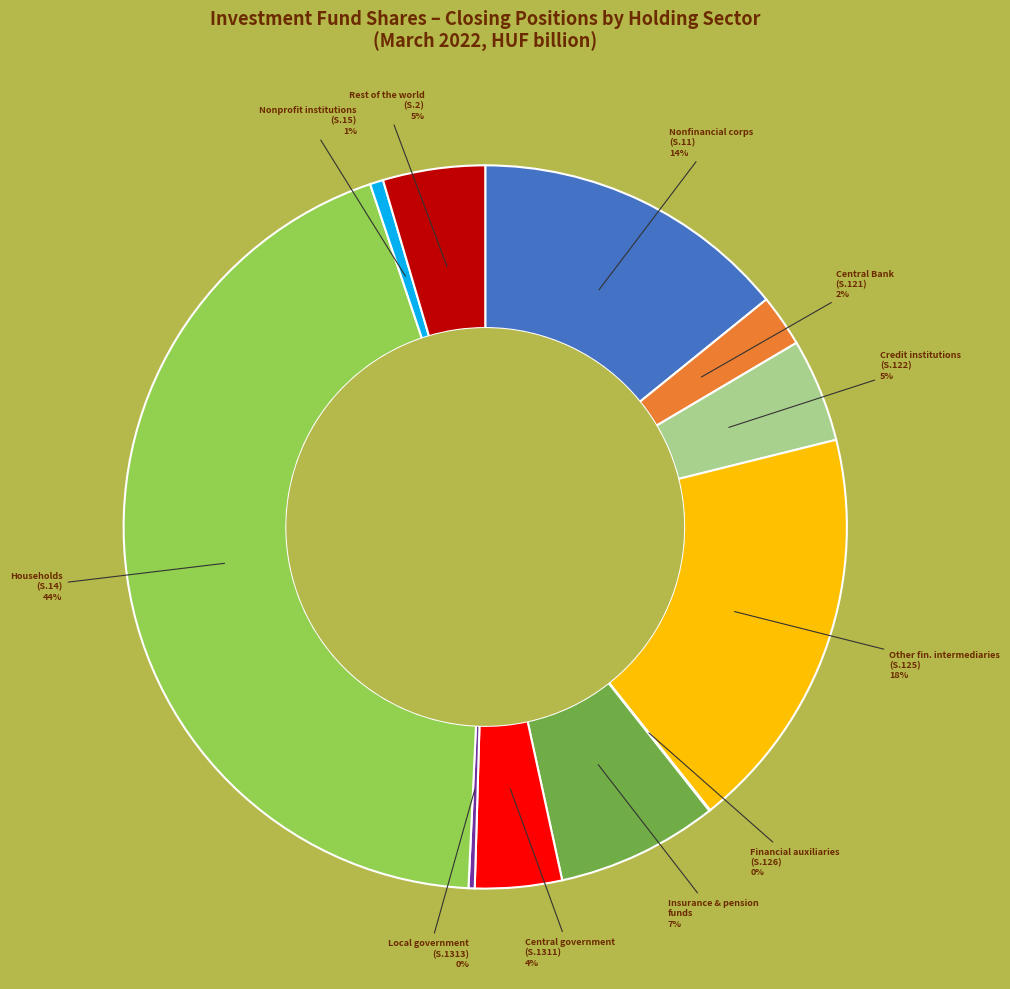

Which has a higher value, Nonfinancial corps (S.11) or Other fin. intermediaries (S.125)?

Other fin. intermediaries (S.125)